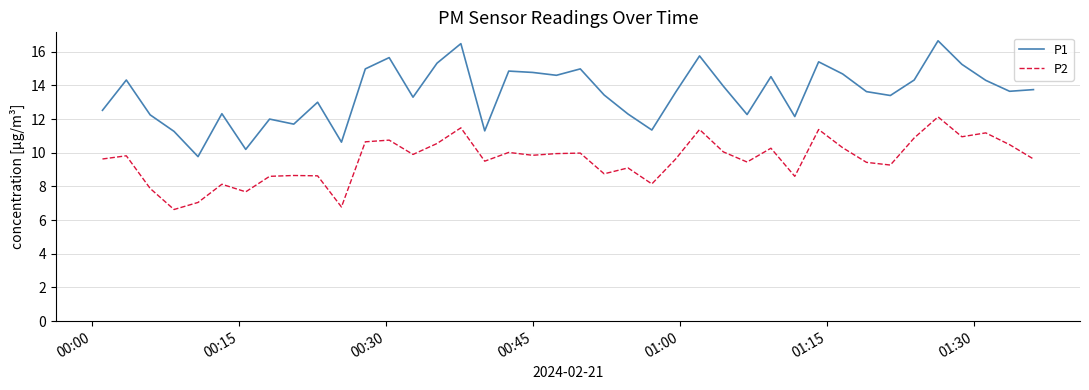

What are all the series names shown in the legend?

P1, P2